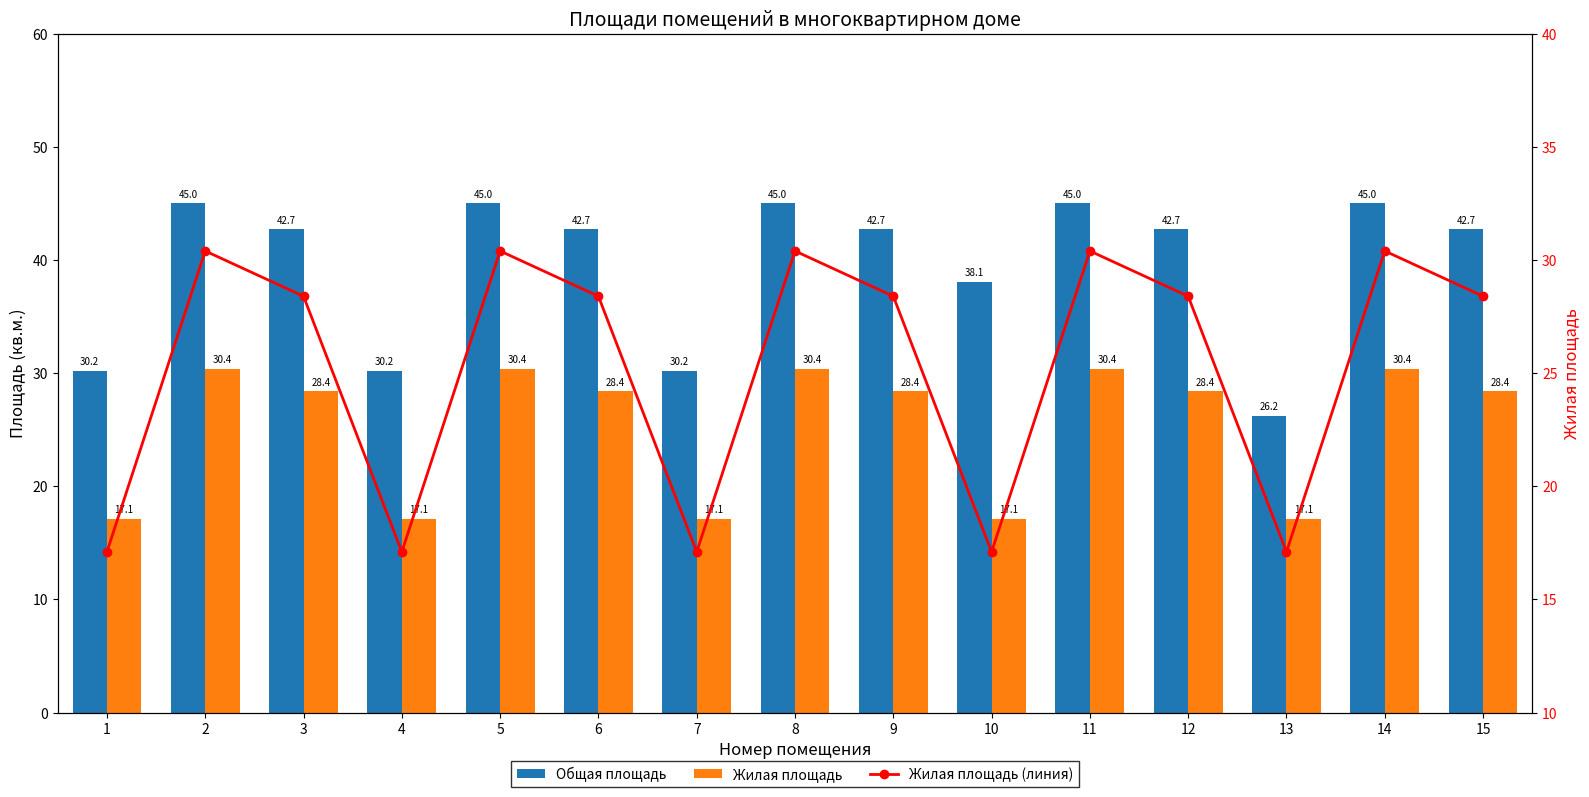

The value of Жилая площадь (линия) at 6 is 17.7. True or false?

False